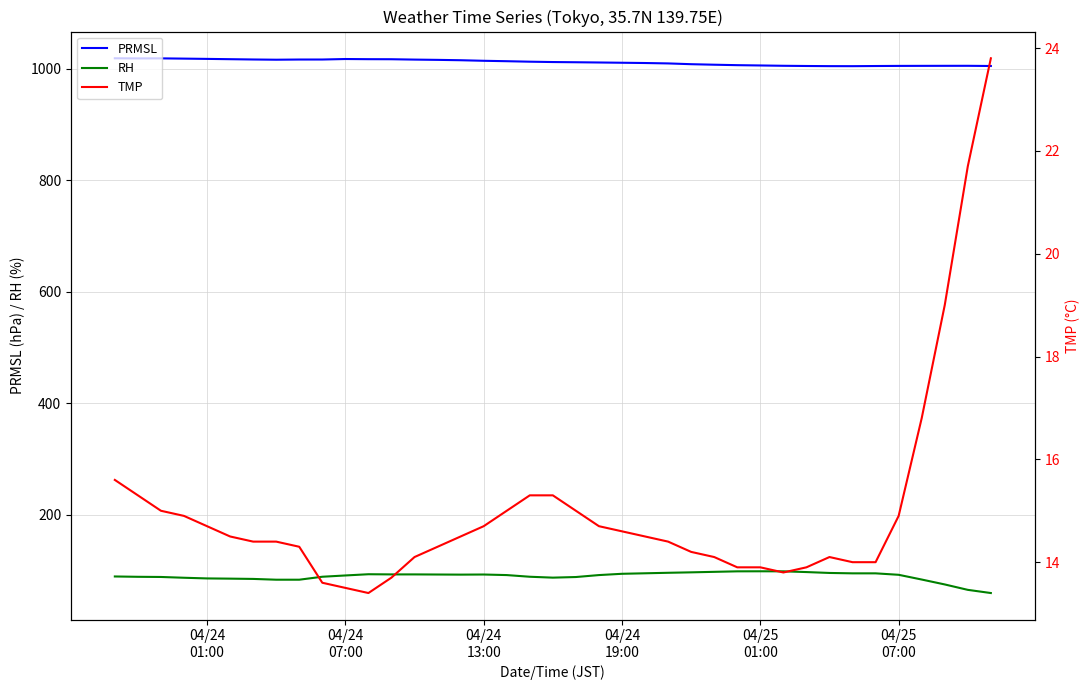

What is the difference between the second highest and minimum values in the RH series?

38.9